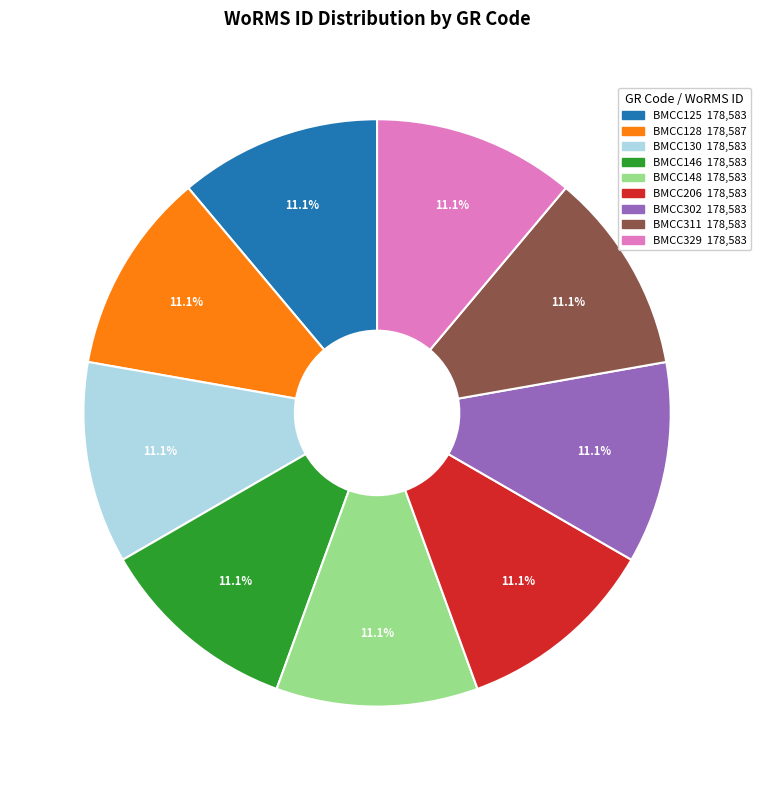

Count the number of slices in the pie.

9